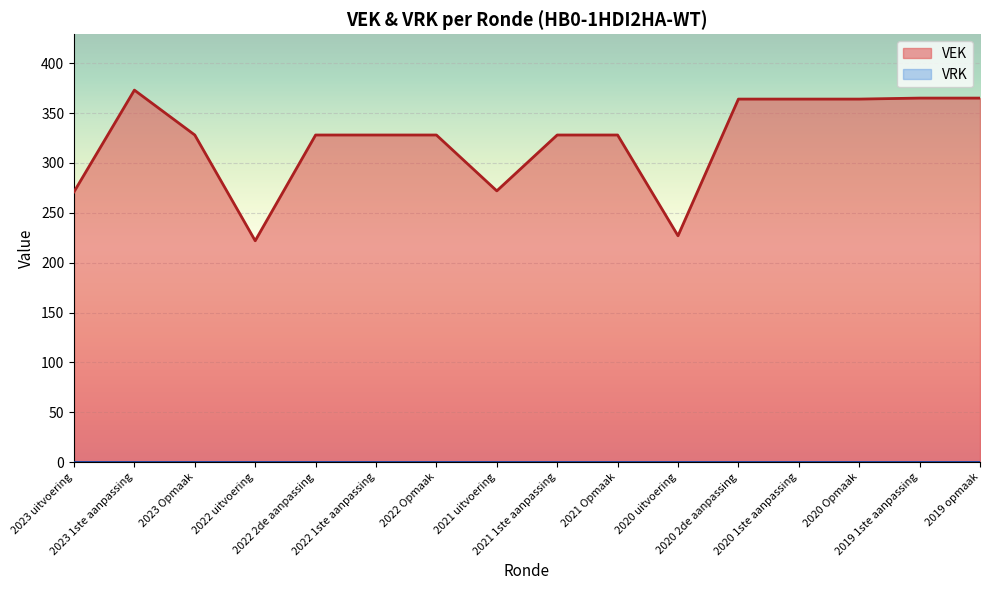

What is the ratio of the value at 2023 Opmaak to the value at 2021 1ste aanpassing?

1.0